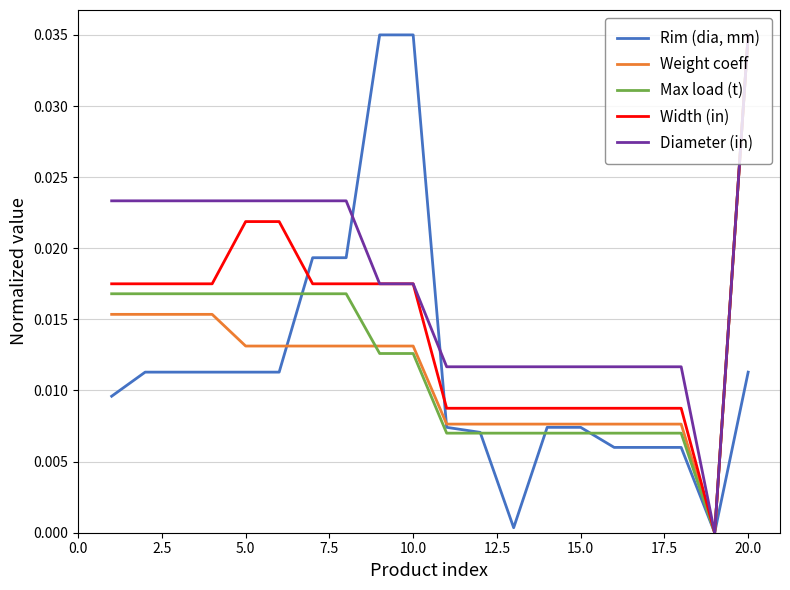

How many series are shown in this chart?

5